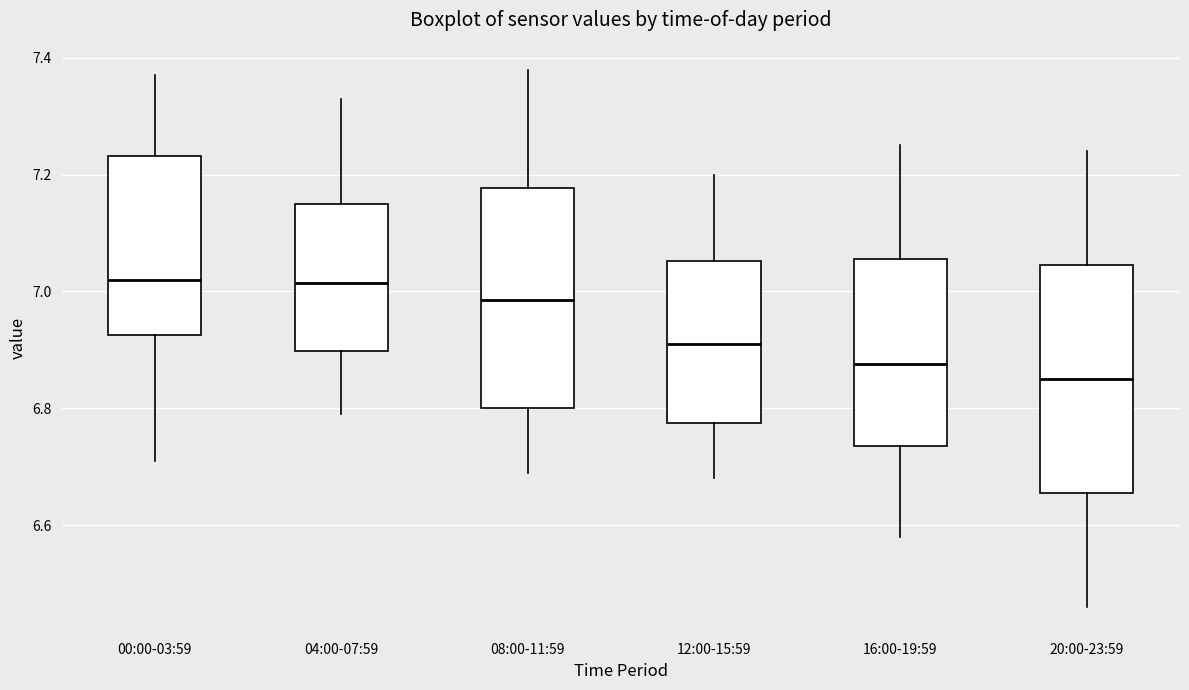

Where is the lower edge of the box for 00:00-03:59 on the y-axis? The values are not printed on the chart, so give them approximately, as read against the axis.

6.92